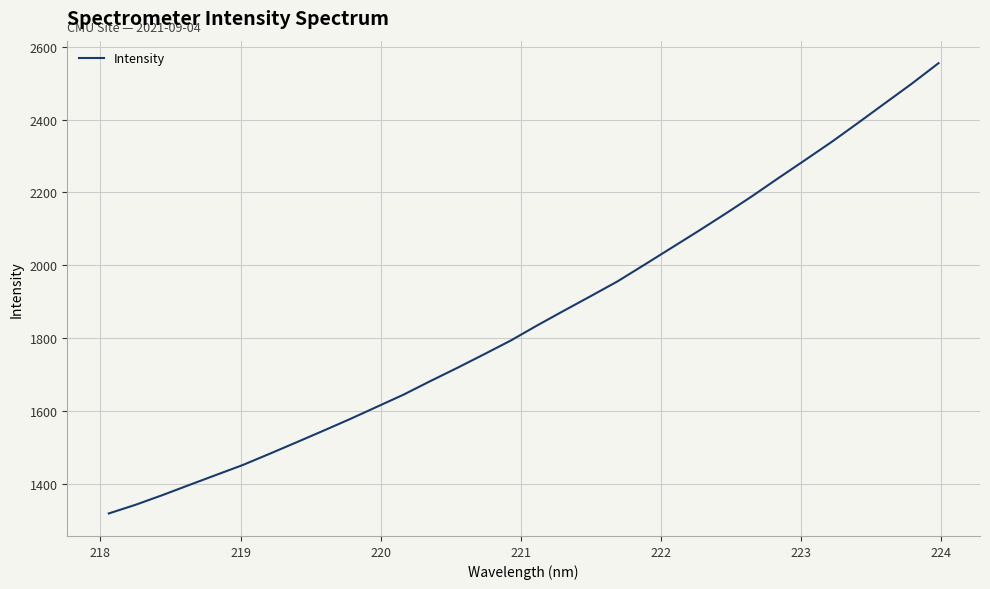

What is the difference between the maximum and minimum values?

1236.6